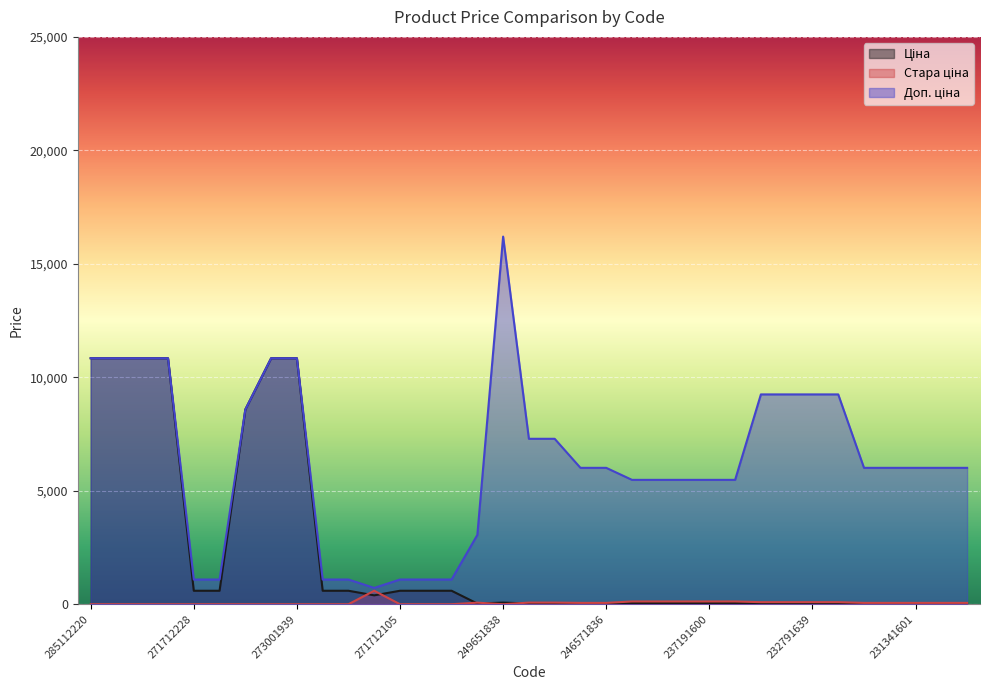

Where is the first local minimum for Ціна?

271712106